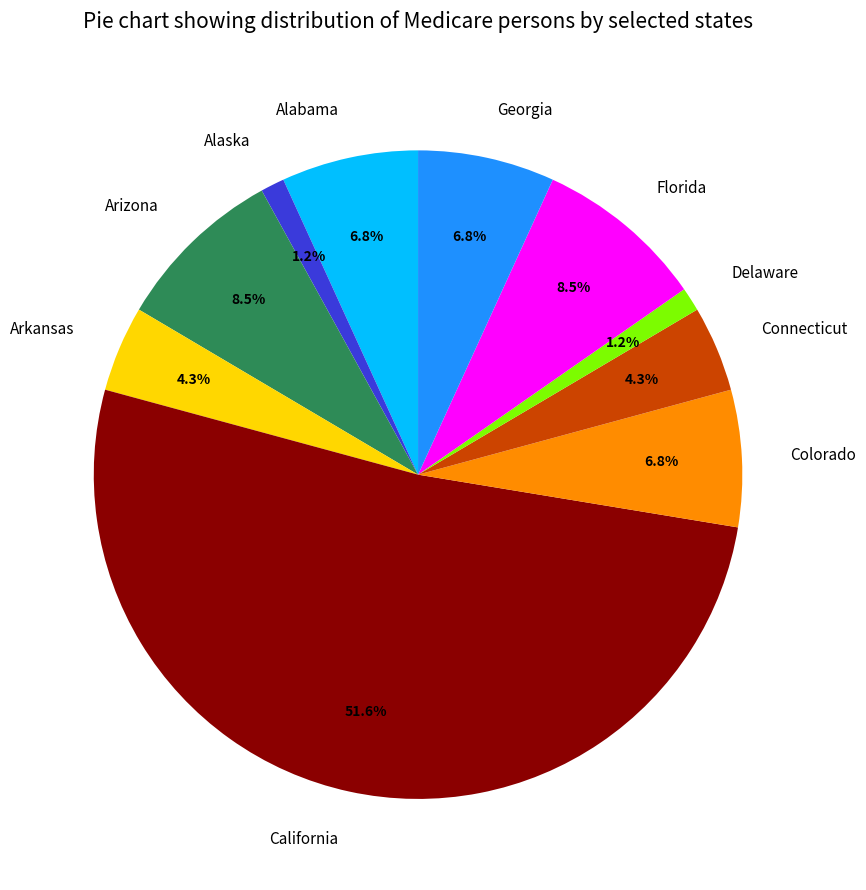

Between Colorado and Alaska, which is larger?

Colorado